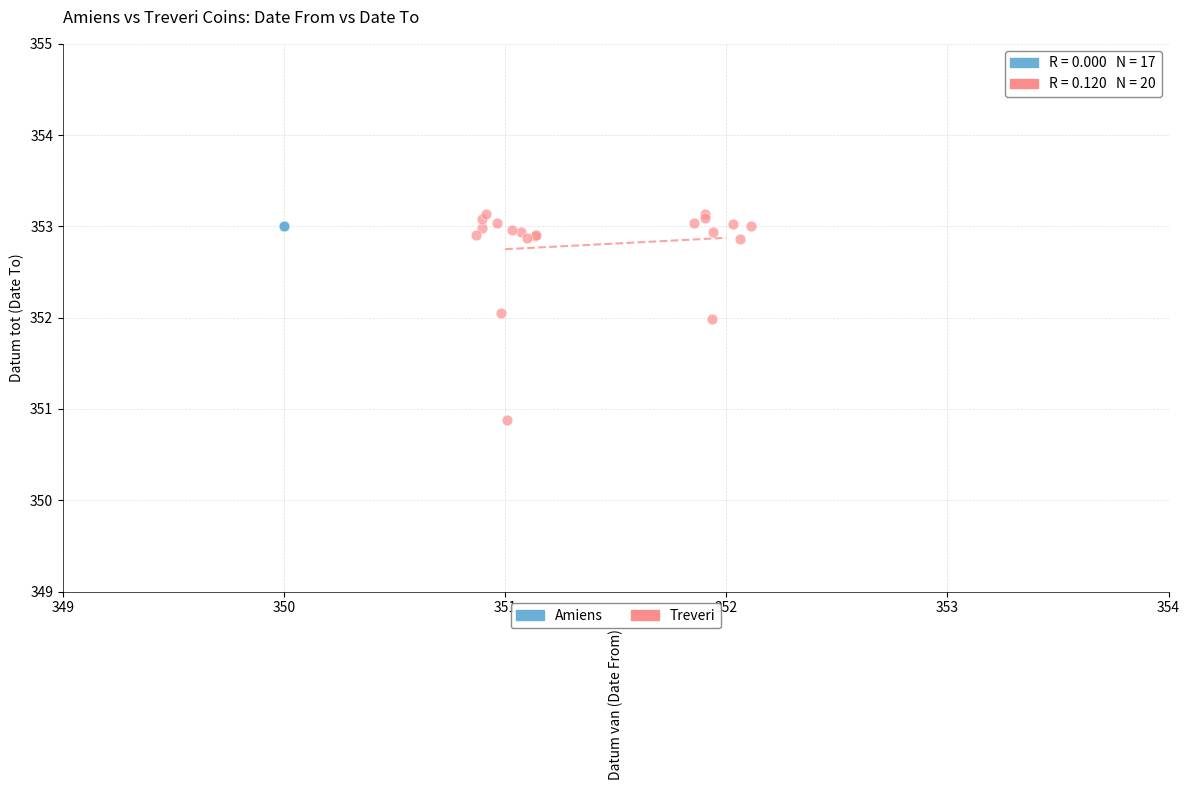

Which series contains the lowest Y value?

Treveri